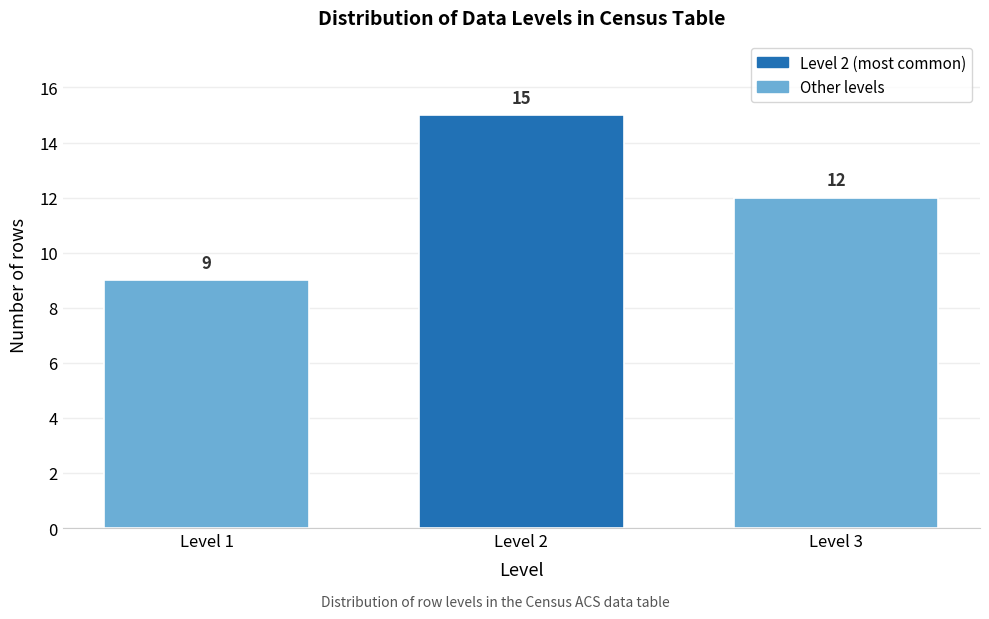

Reading left to right, transcribe all the data shown in this chart.

Level 1=9	Level 2=15	Level 3=12